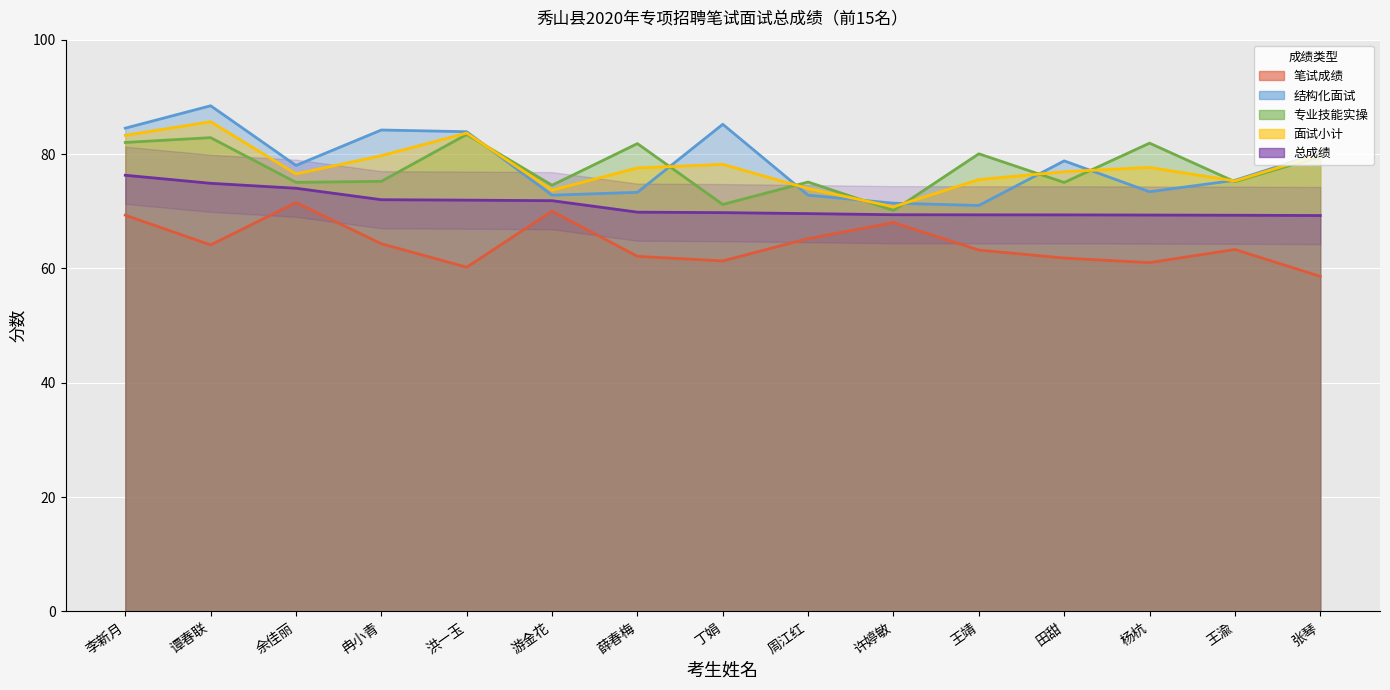

At which category is the sum across all series the highest?

谭春联